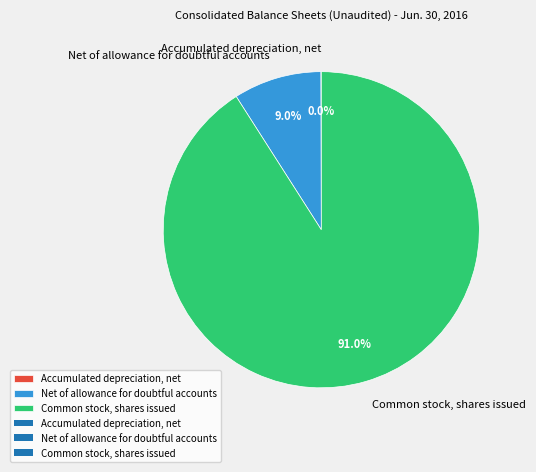

To the nearest percent, what is the difference between the Common stock, shares issued and Net of allowance for doubtful accounts slice percentages?

82%